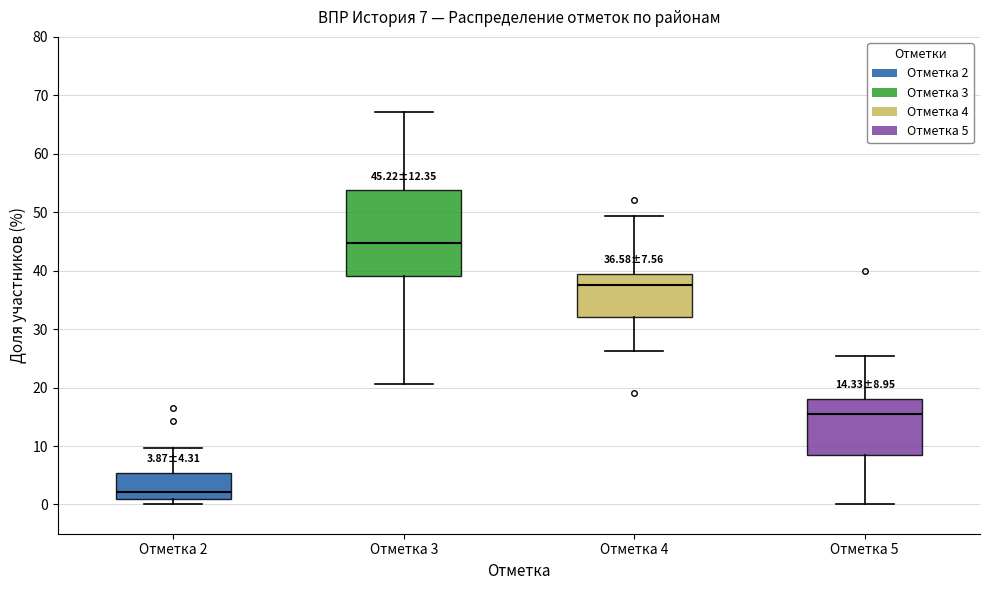

Which box has the highest median line?

Отметка 3